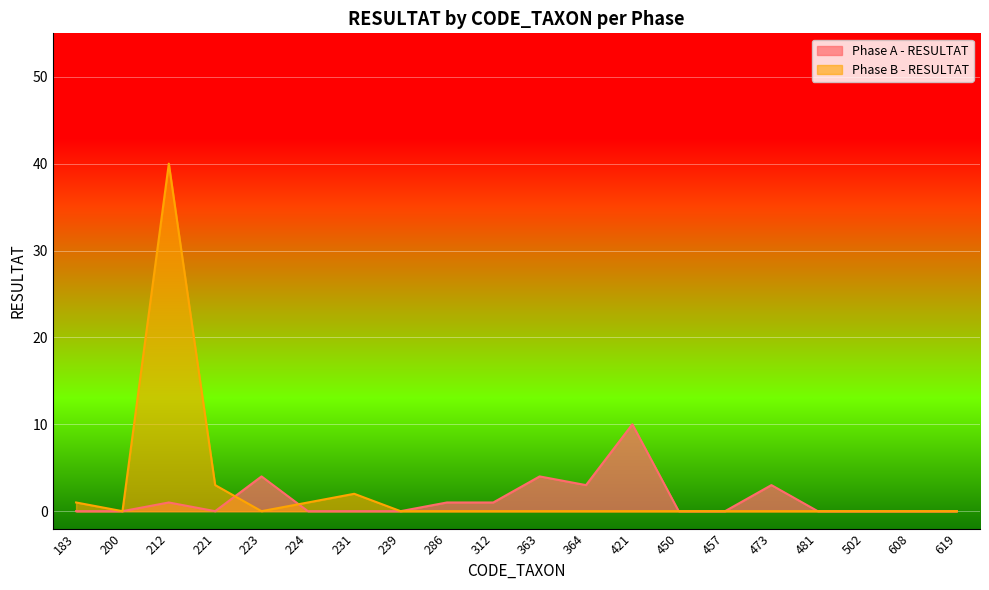

In Phase B - RESULTAT, how many points are lower than both neighbors (excluding endpoints)?

2